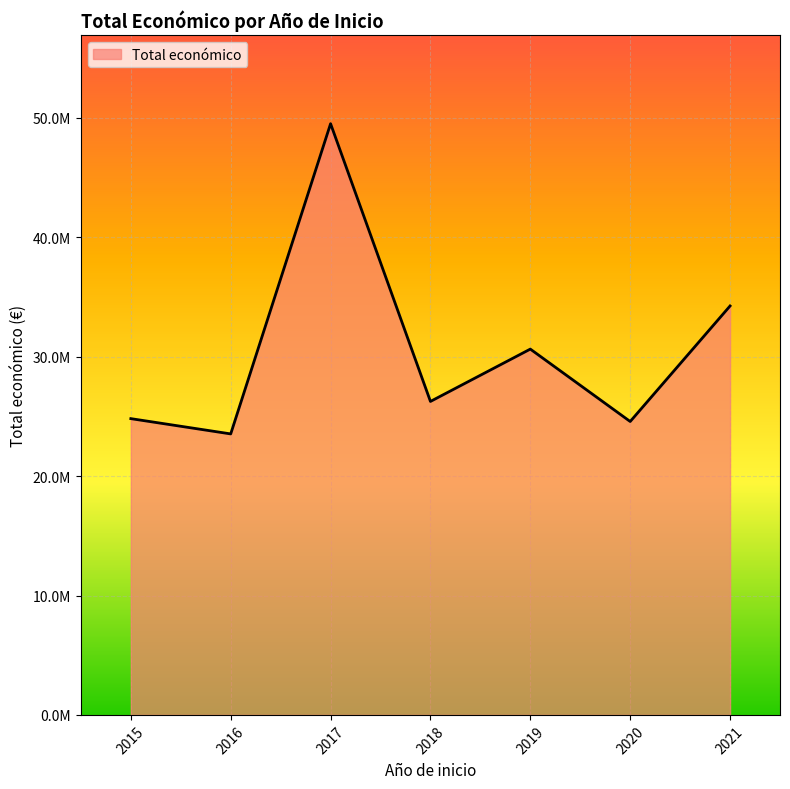

Does the chart have visible grid lines?

Yes